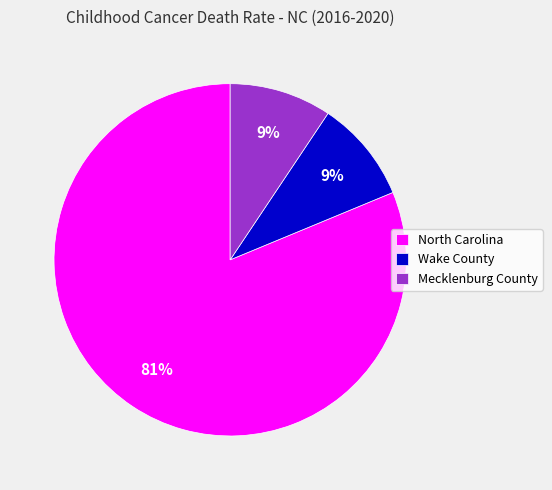

What percentage is the Wake County slice, to the nearest percent?

9%